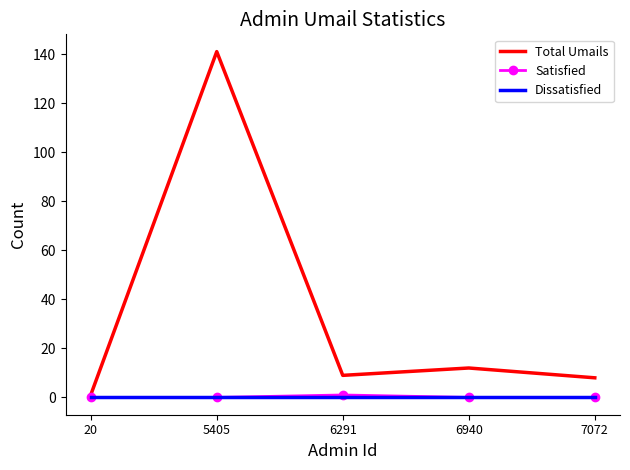

What is the difference between the Total Umails values at 20 and 7072?

7